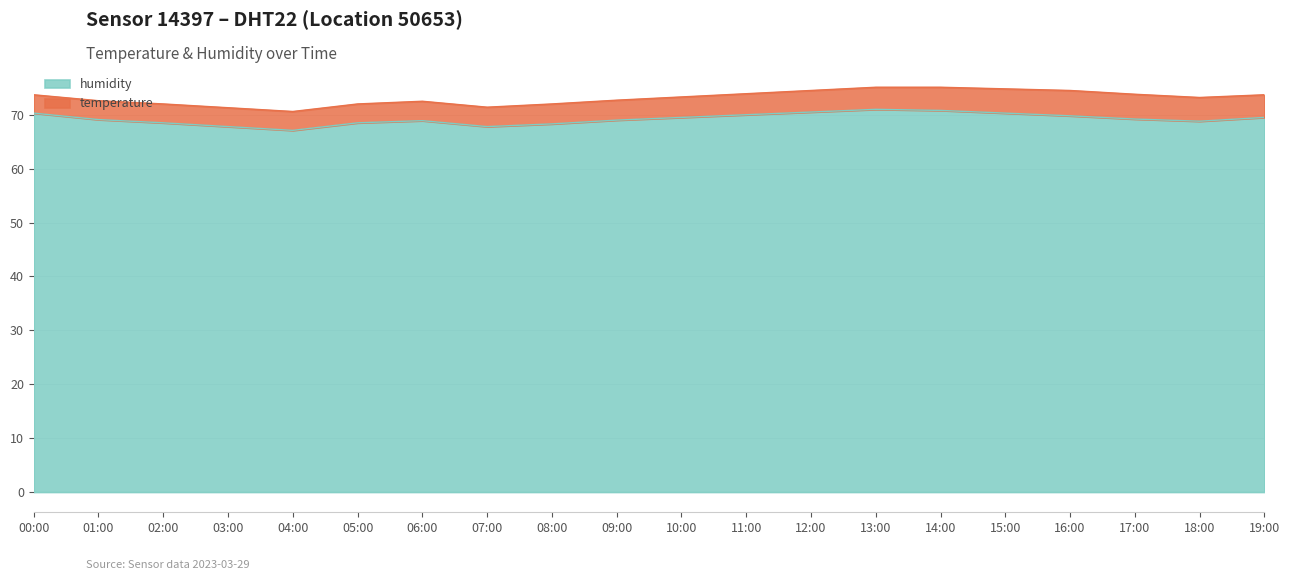

Between 18:00 and 08:00, which is larger?

18:00